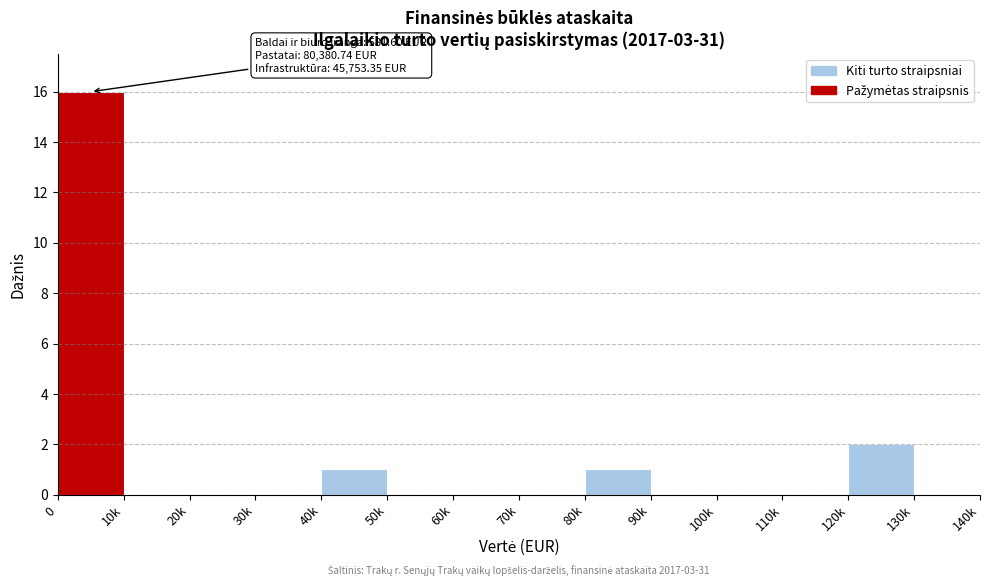

Reading left to right, list all the values displayed in this chart.

0=16	10k=0	20k=0	30k=0	40k=1	50k=0	60k=0	70k=0	80k=1	90k=0	100k=0	110k=0	120k=2	130k=0